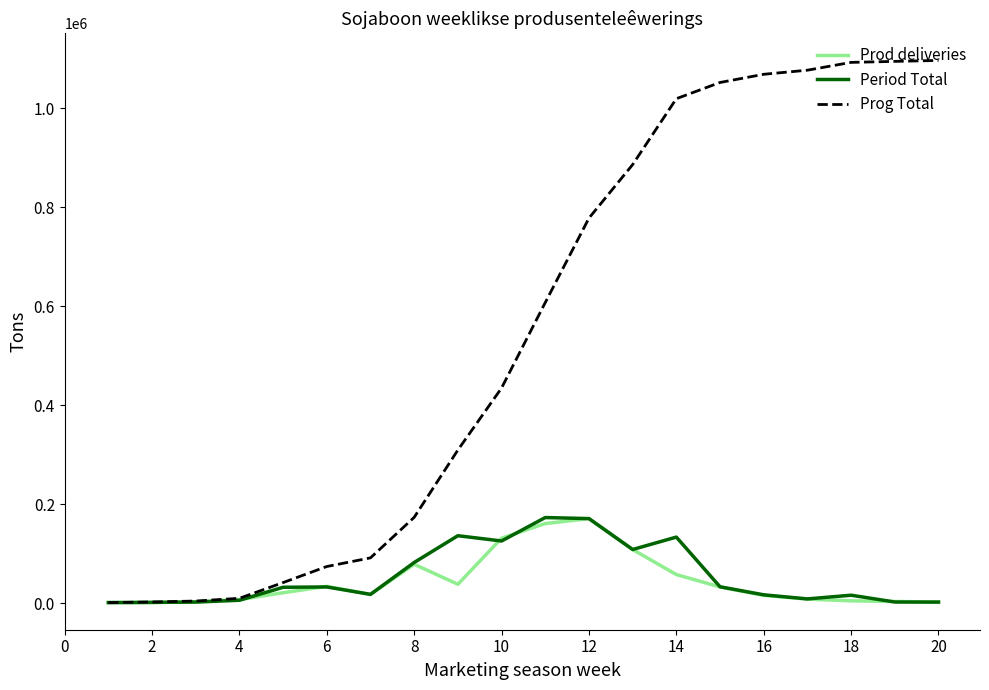

Which series has the largest range (max minus min)?

Prog Total